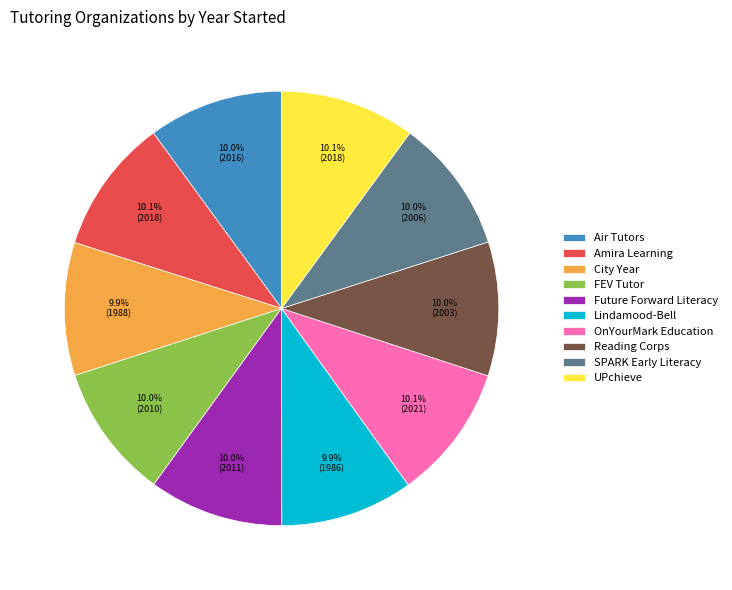

What is the ratio of the value at City Year to the value at UPchieve?

1.0